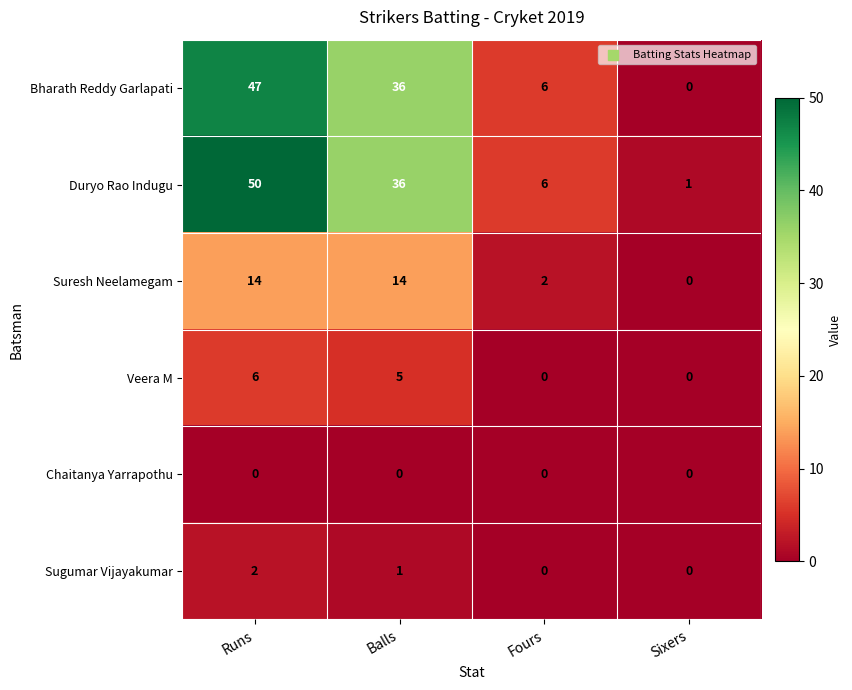

How many data points in Veera M are less than 5?

2